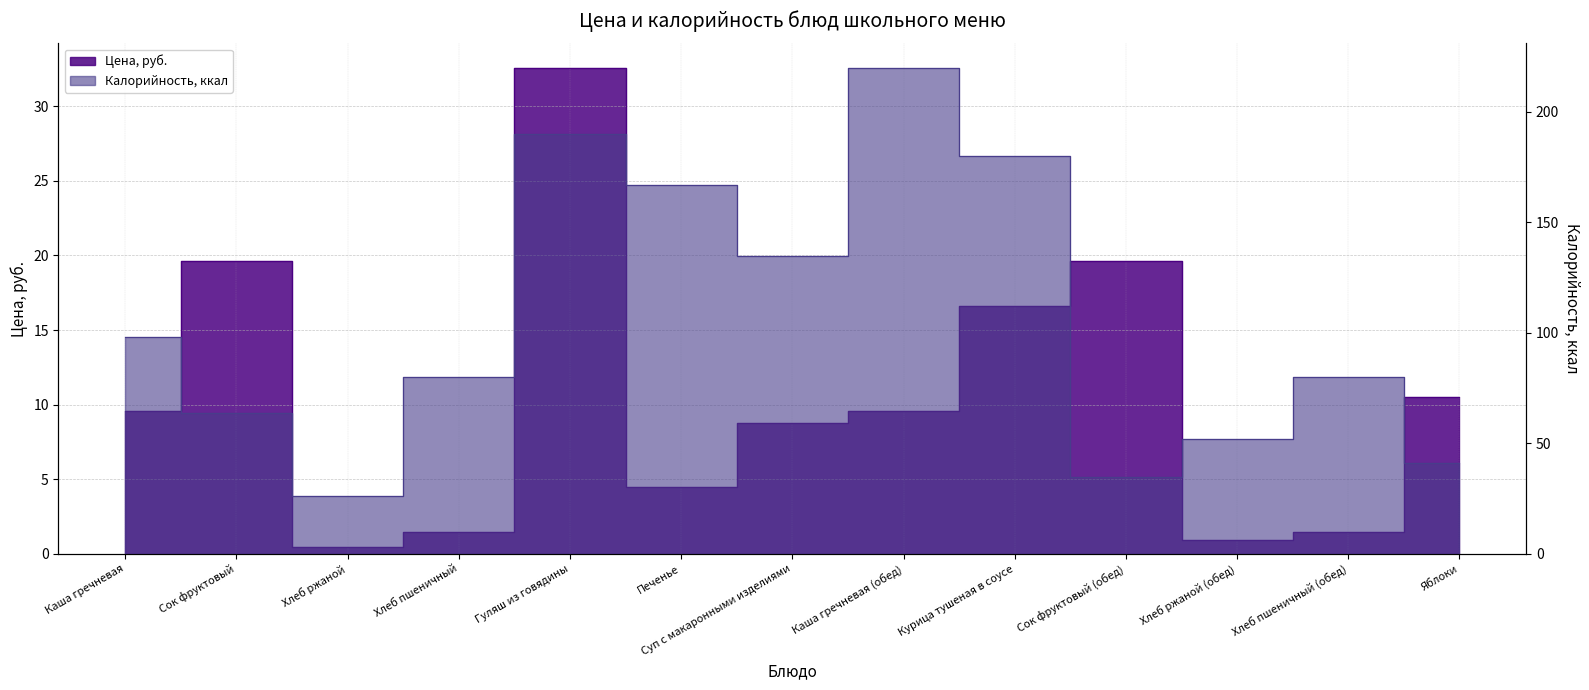

What position from the right is Каша гречневая?

13